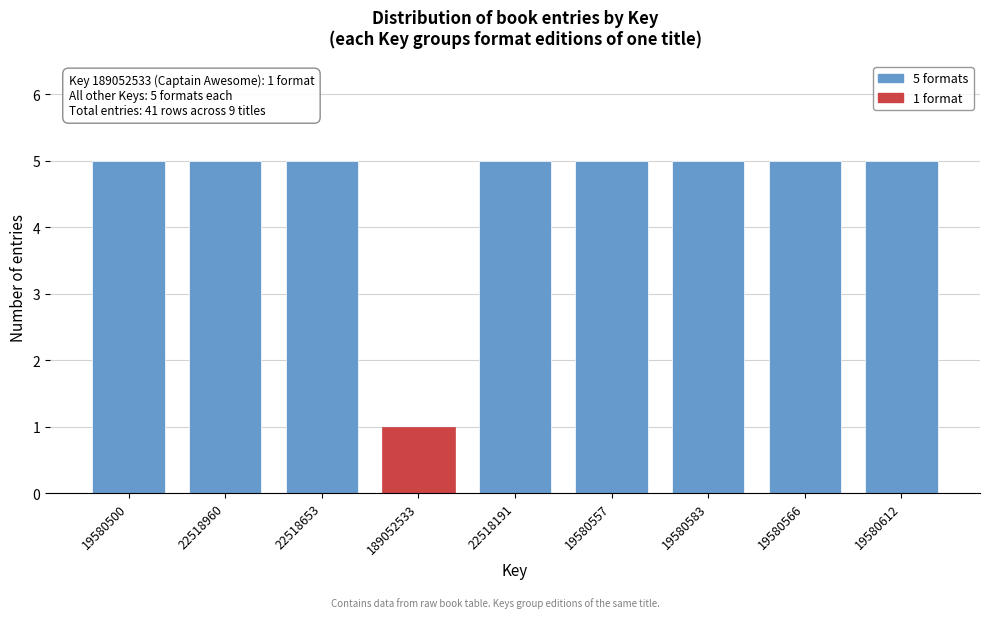

Reading left to right, transcribe all the data shown in this chart.

5	5	5	1	5	5	5	5	5